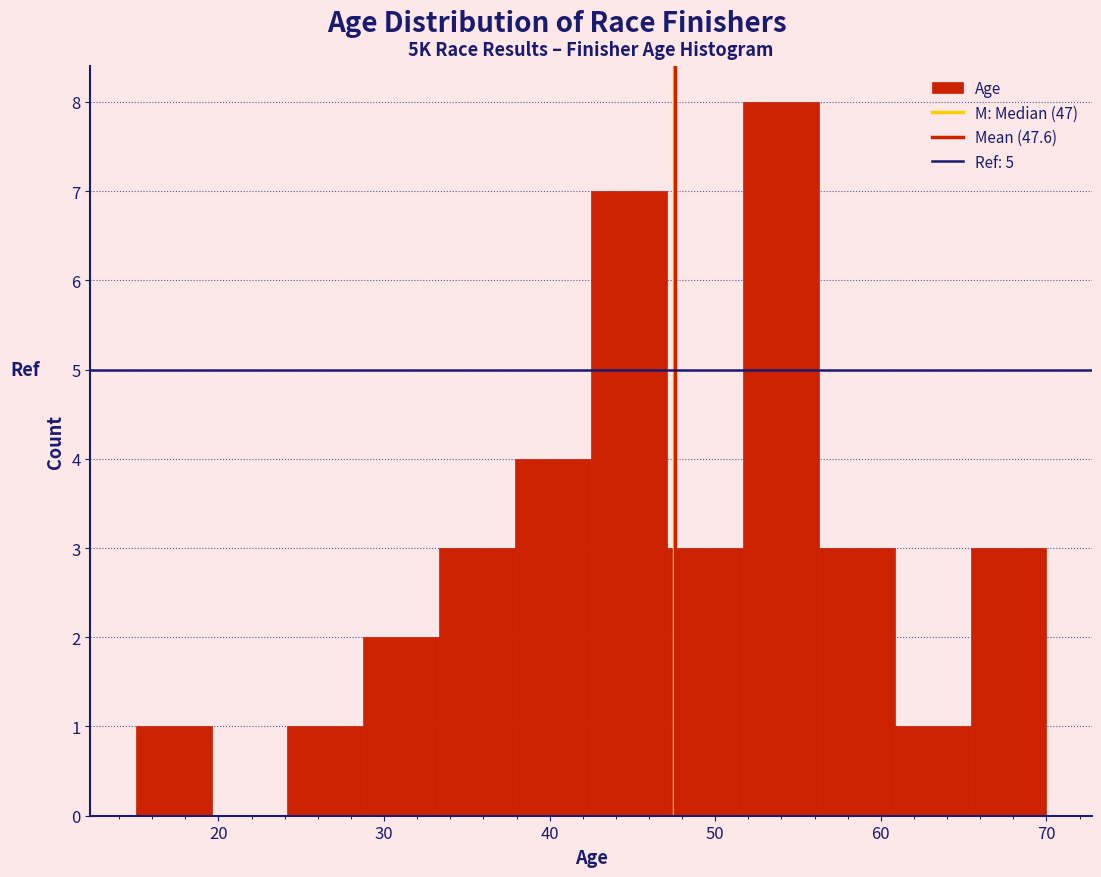

Over which range of the x-axis is the bar tallest?

52 to 56